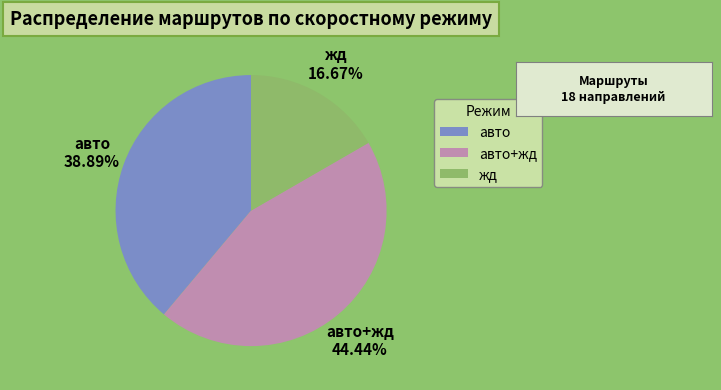

Count the number of slices in the pie.

3